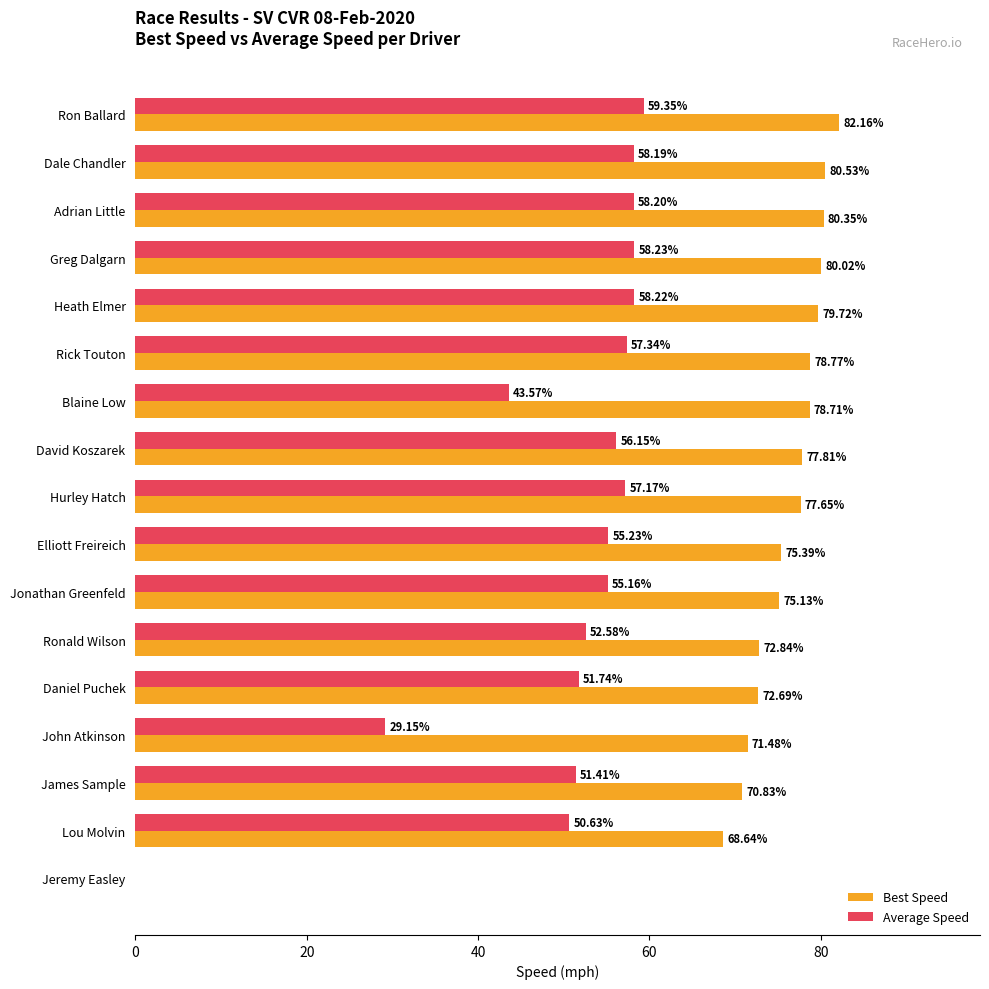

Which series changed the most between Heath Elmer and Elliott Freireich?

Best Speed